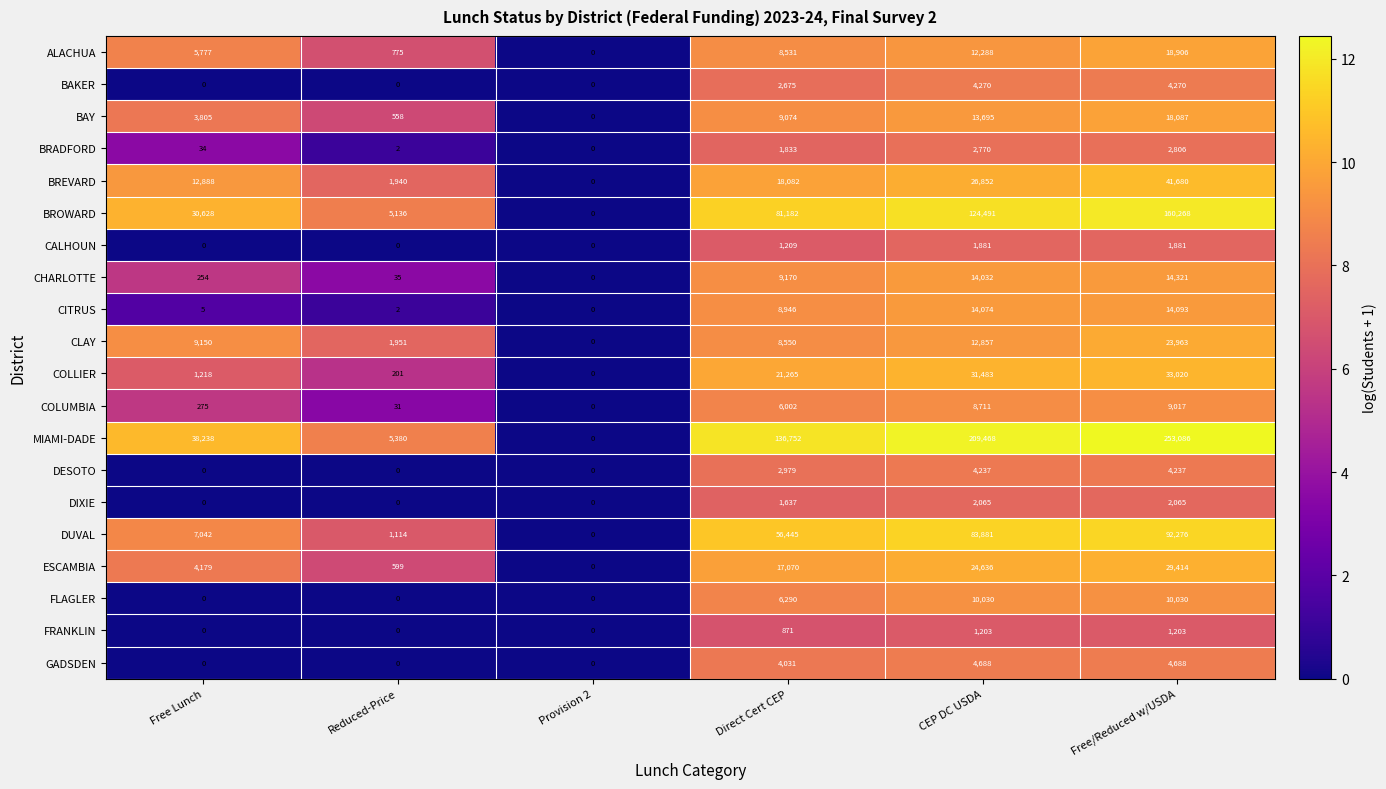

At how many categories does at least one series exceed 3?

5